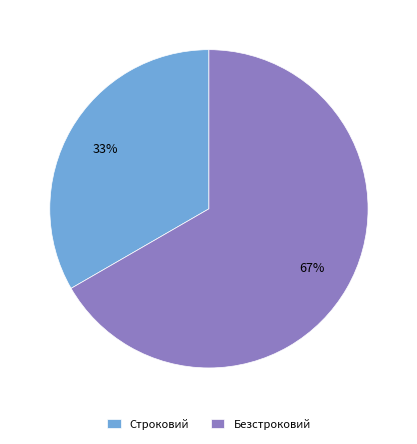

Which category has the smallest portion of the pie?

Строковий